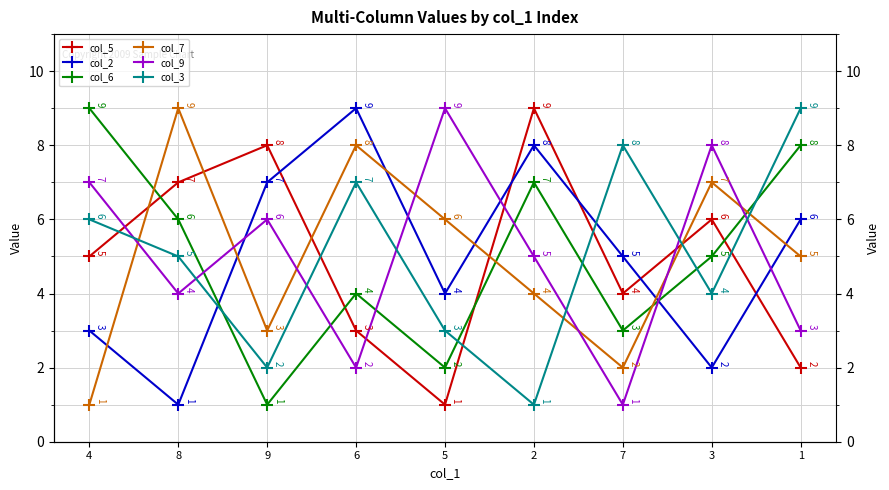

Which category has the highest value in the col_3 series?

1